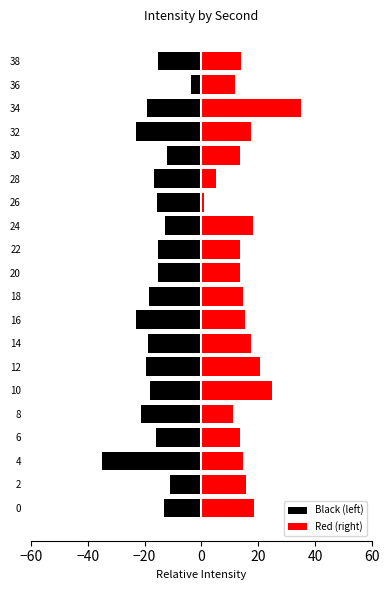

Are the bars grouped side by side (vs. stacked)?

Yes